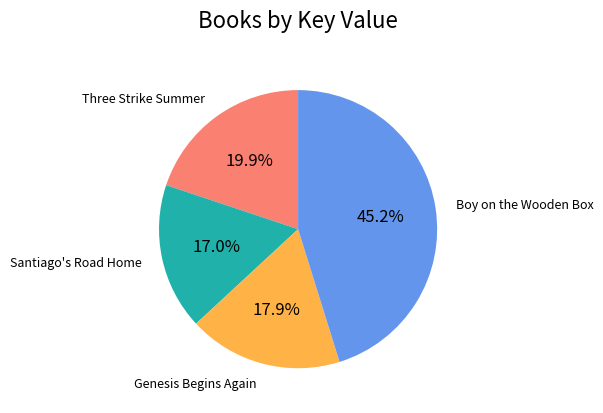

Is there any slice that represents more than half of the pie?

No